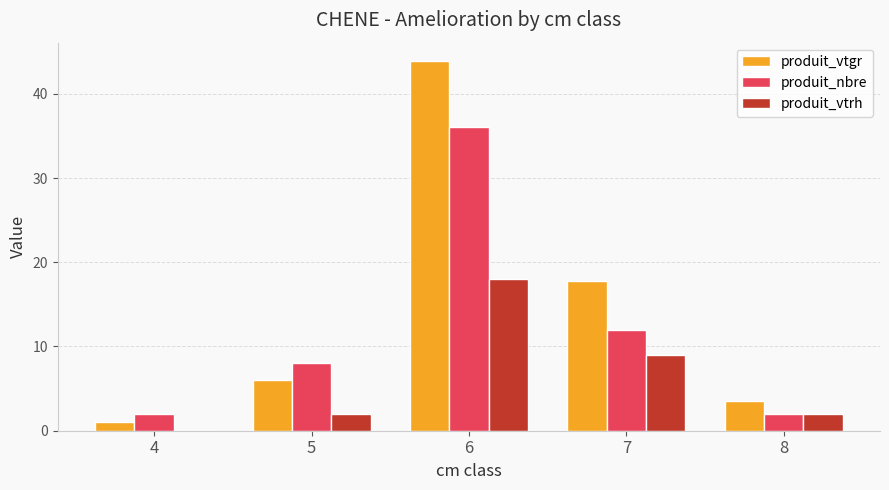

What is the highest value of the produit_vtgr series?

43.9